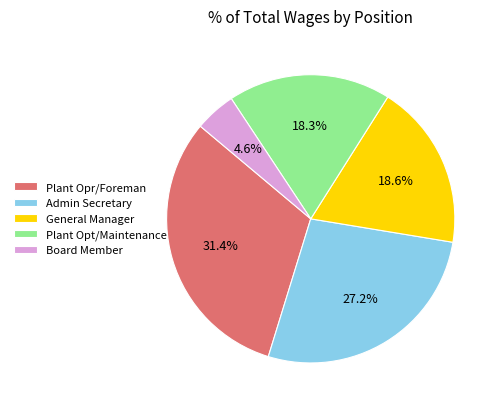

What percentage is NOT represented by Plant Opt/Maintenance?

81.7%